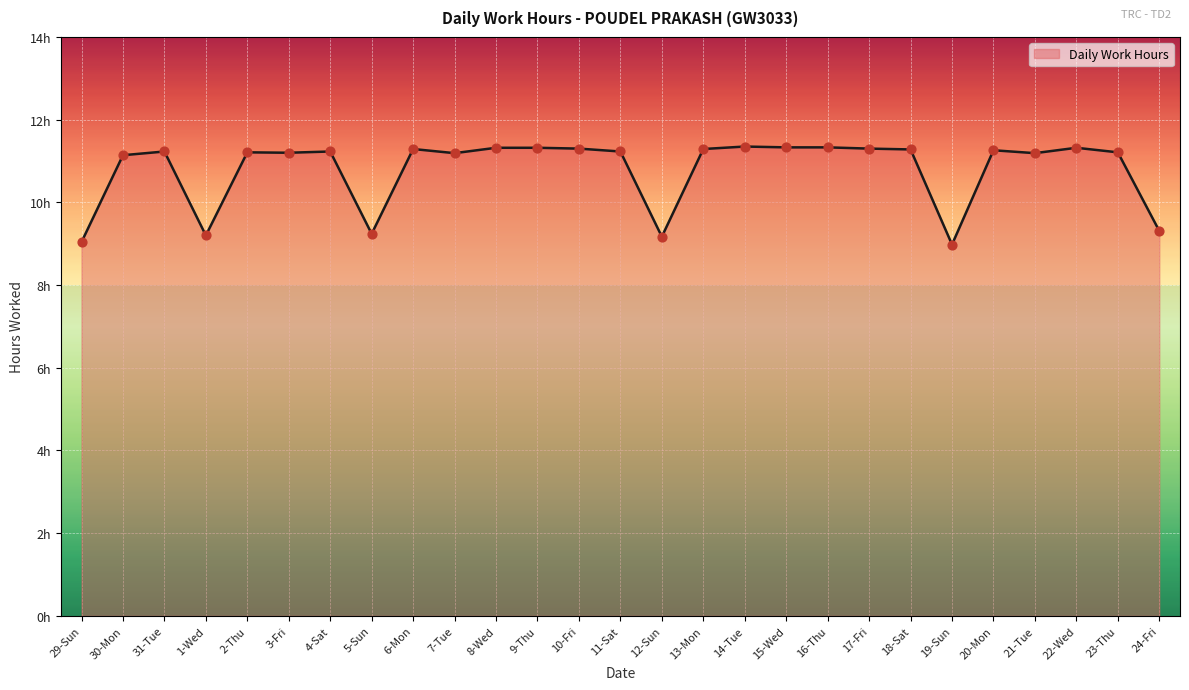

Approximately how many times larger is the value at 3-Fri compared to 24-Fri?

1.2